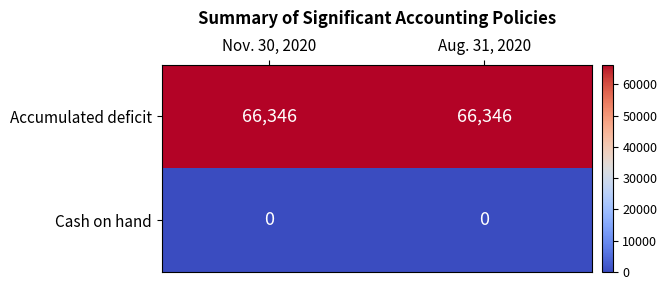

Reading left to right, list all the values displayed in this chart.

Accumulated deficit: Nov. 30, 2020=66346	Aug. 31, 2020=66346
Cash on hand: Nov. 30, 2020=0	Aug. 31, 2020=0